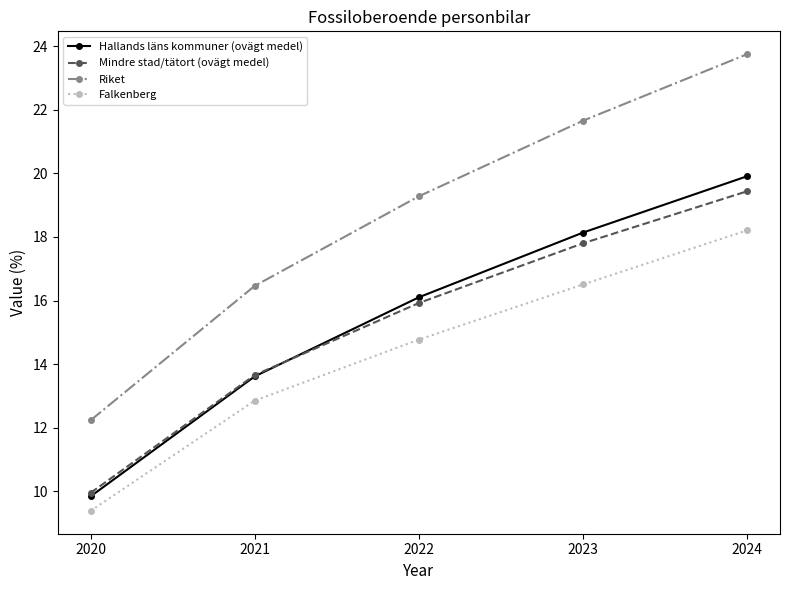

At which category is the sum across all series the highest?

2024